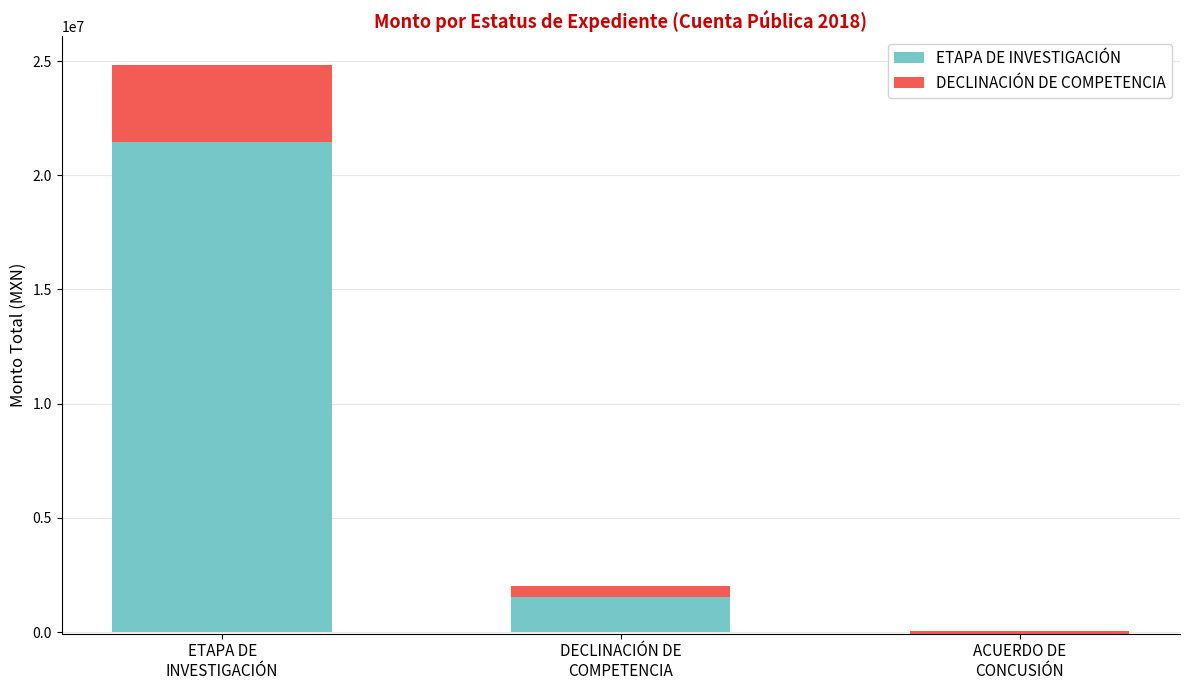

Which series has the largest range (max minus min)?

ETAPA DE INVESTIGACIÓN